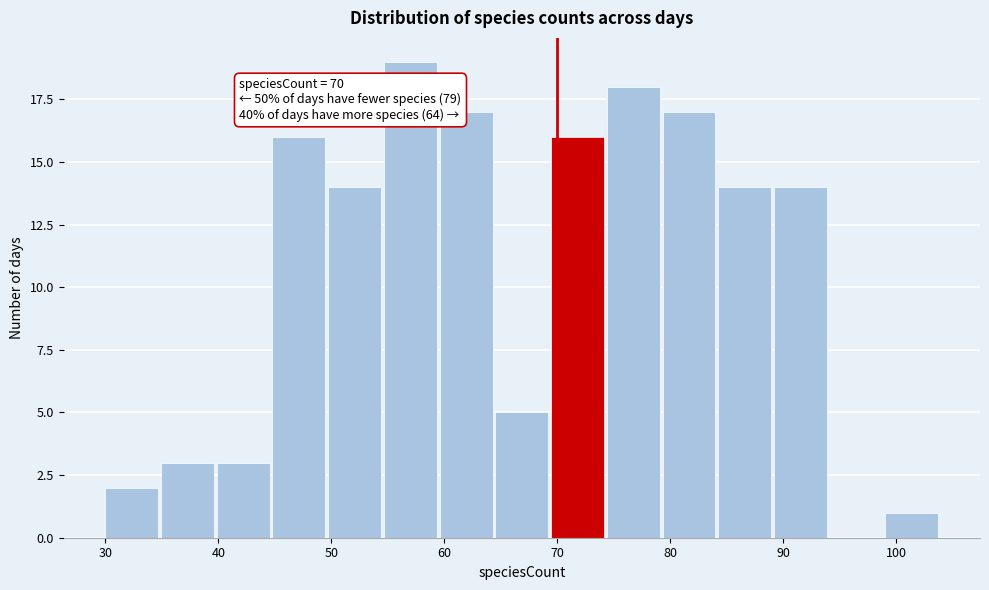

Over which range of the x-axis is the bar tallest?

55 to 60